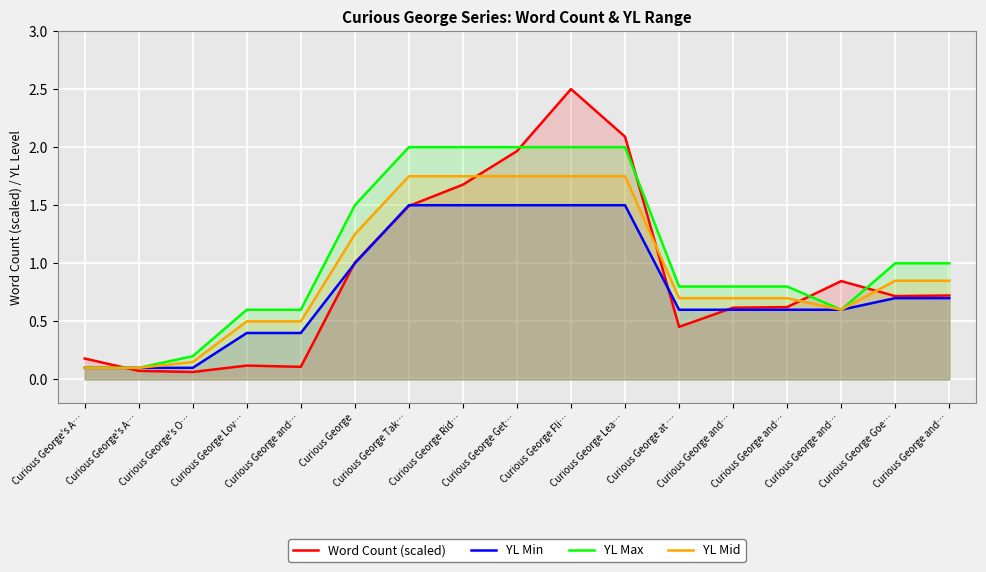

Reading left to right, transcribe all the data shown in this chart.

Word Count (scaled): 0.2	0.1	0.1	0.1	0.1	1.0	1.5	1.7	2.0	2.5	2.1	0.5	0.6	0.6	0.8	0.7	0.7
YL Min: 0.1	0.1	0.1	0.4	0.4	1.0	1.5	1.5	1.5	1.5	1.5	0.6	0.6	0.6	0.6	0.7	0.7
YL Max: 0.1	0.1	0.2	0.6	0.6	1.5	2.0	2.0	2.0	2.0	2.0	0.8	0.8	0.8	0.6	1.0	1.0
YL Mid: 0.1	0.1	0.2	0.5	0.5	1.2	1.8	1.8	1.8	1.8	1.8	0.7	0.7	0.7	0.6	0.8	0.8